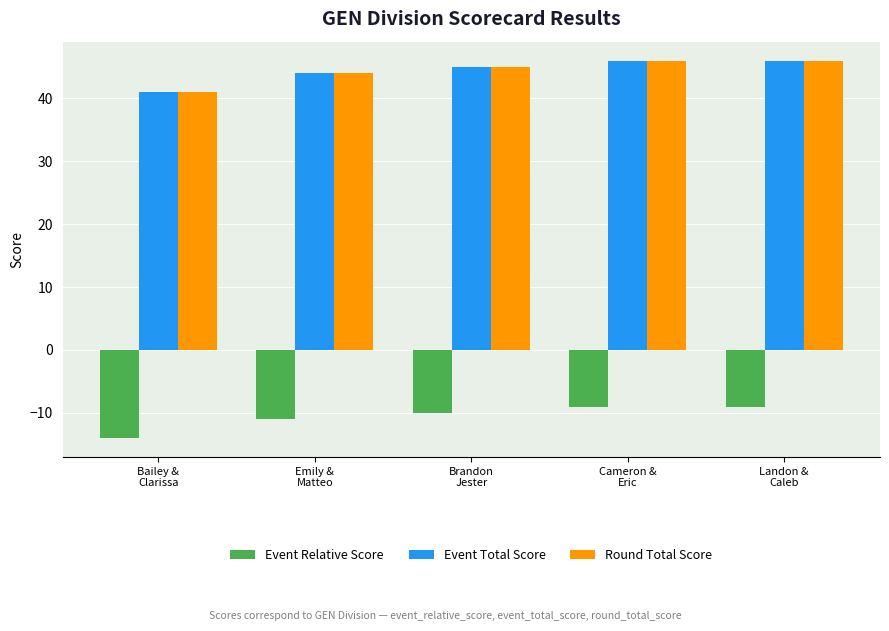

What is the difference between the maximum and second lowest values in the Round Total Score series?

2